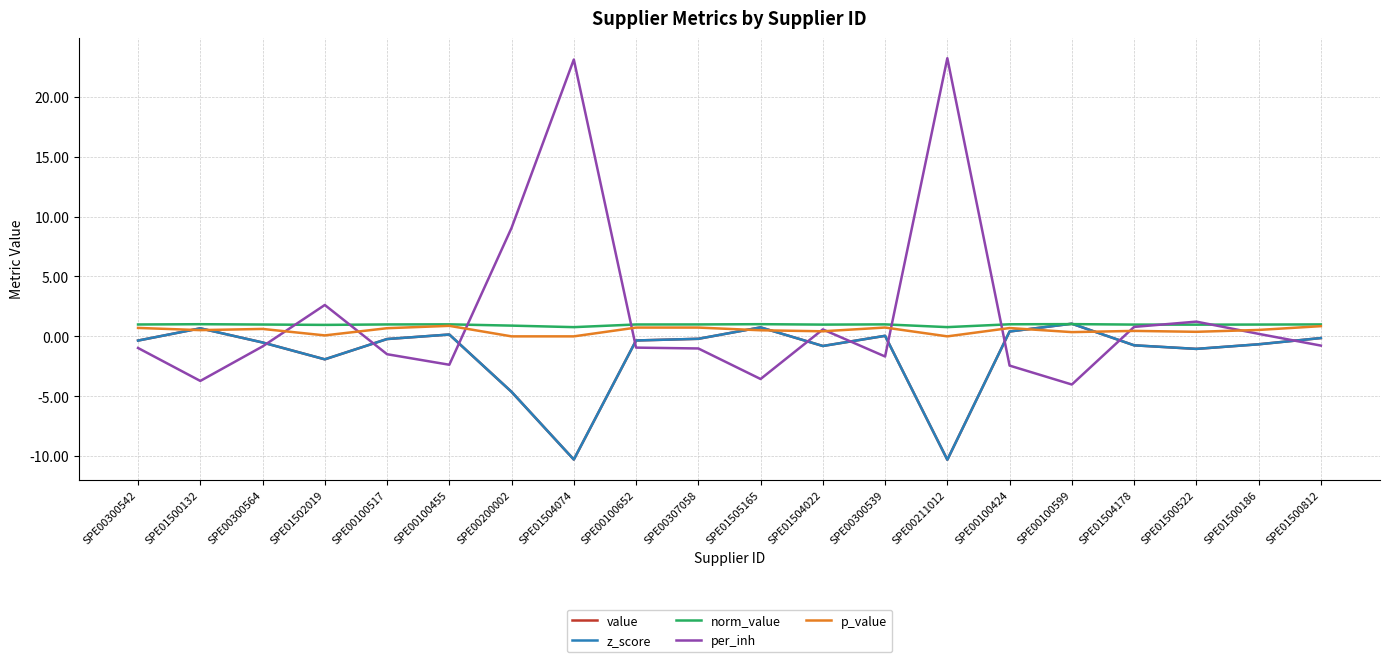

Where is per_inh nearest to the value 9?

SPE00200002